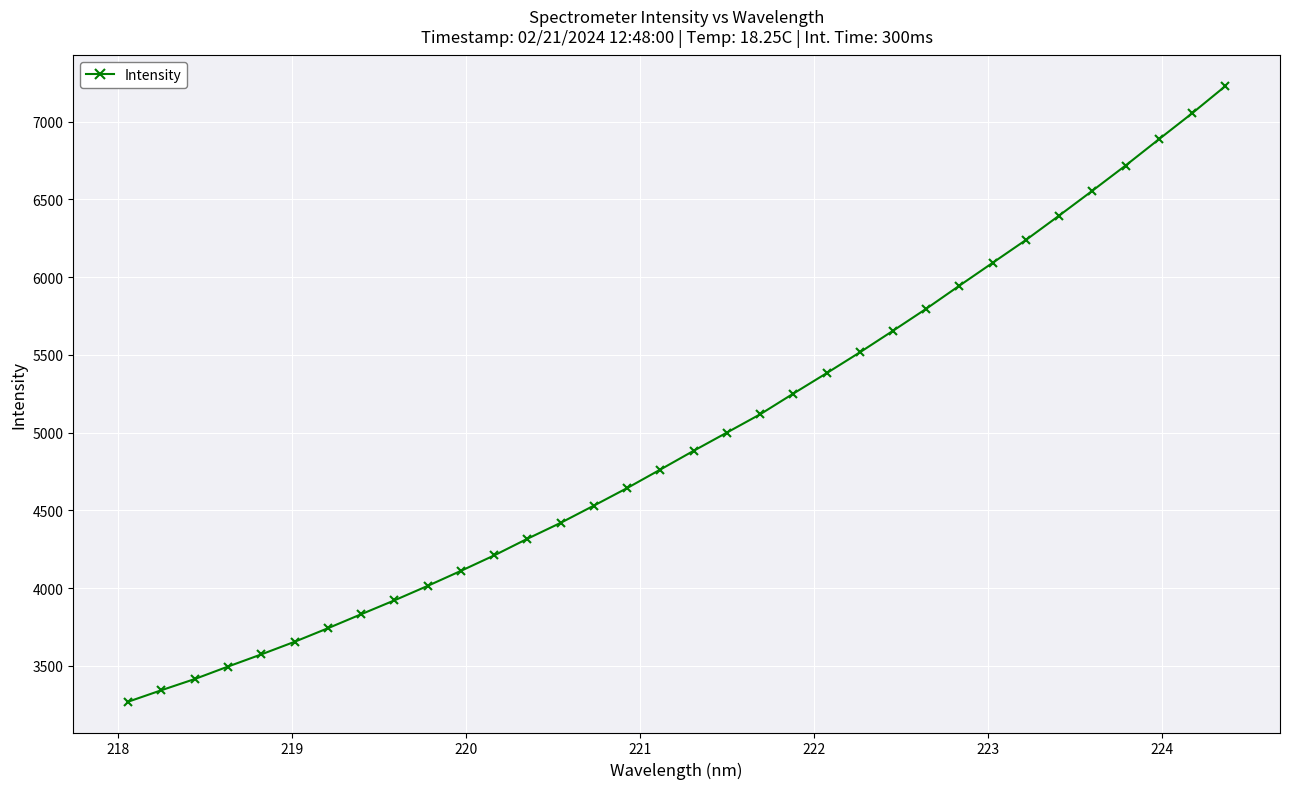

What is the difference between the maximum and minimum values?

3958.9